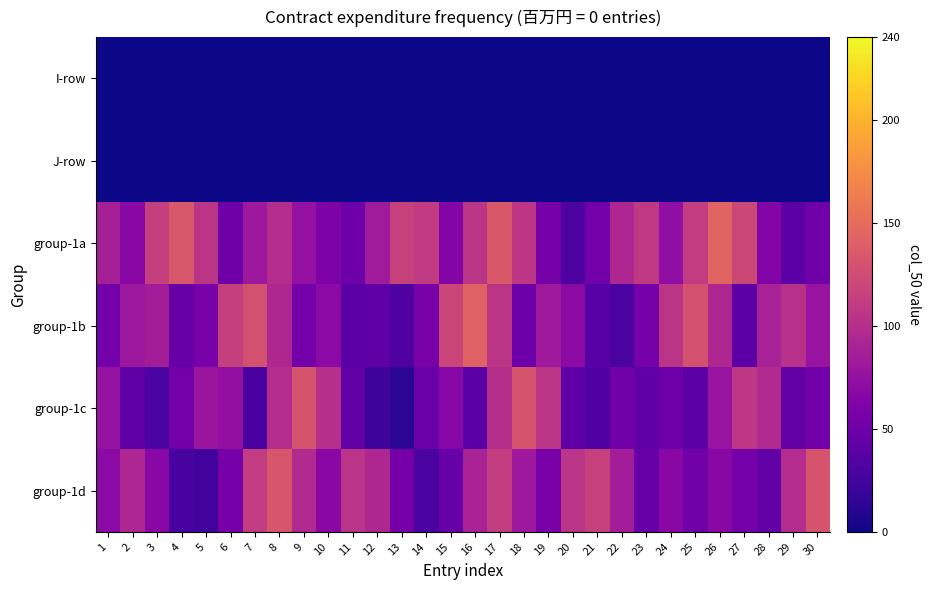

List the series in order of their peak value, highest first.

group-1a, group-1b, group-1d, group-1c, I-row, J-row